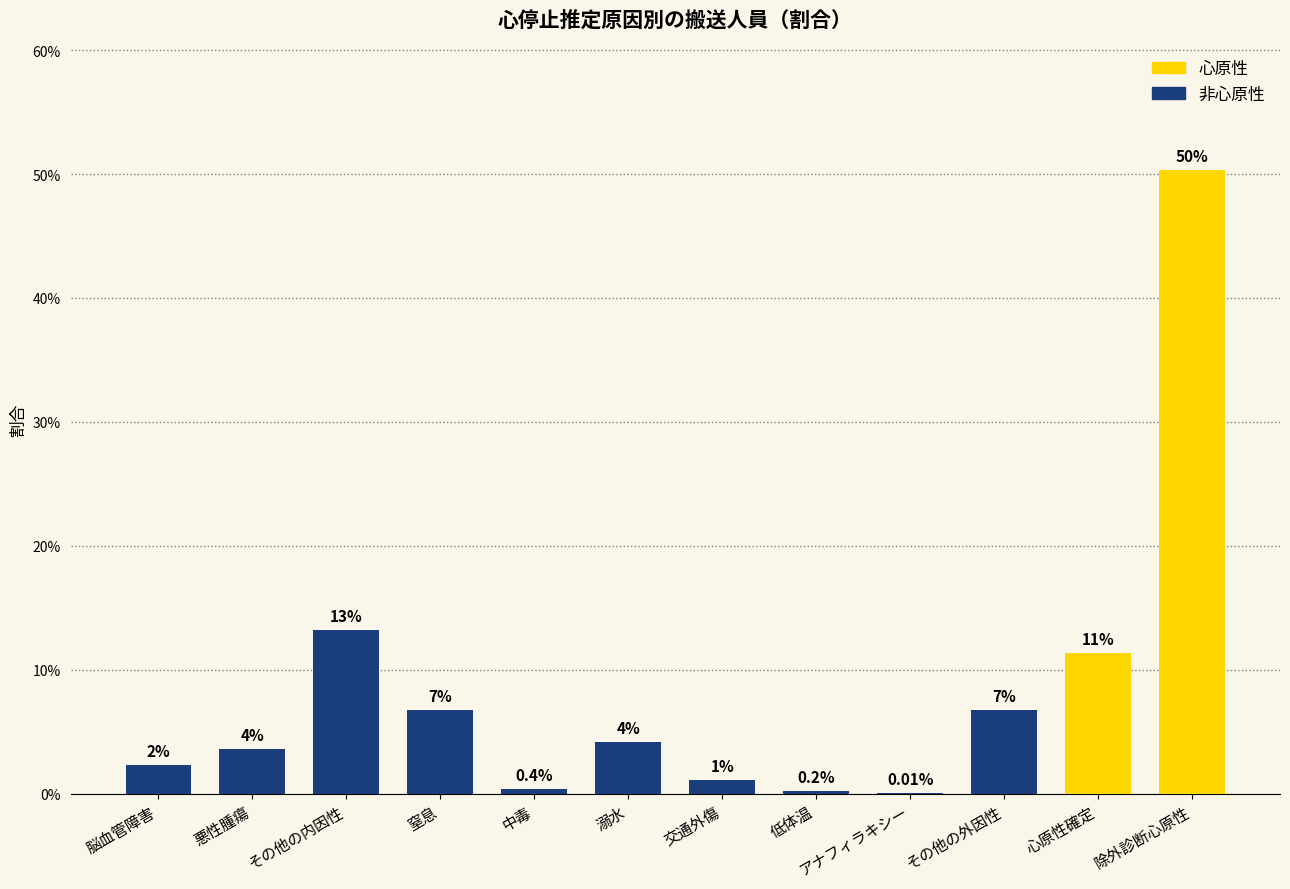

Count the number of data series in this chart.

1